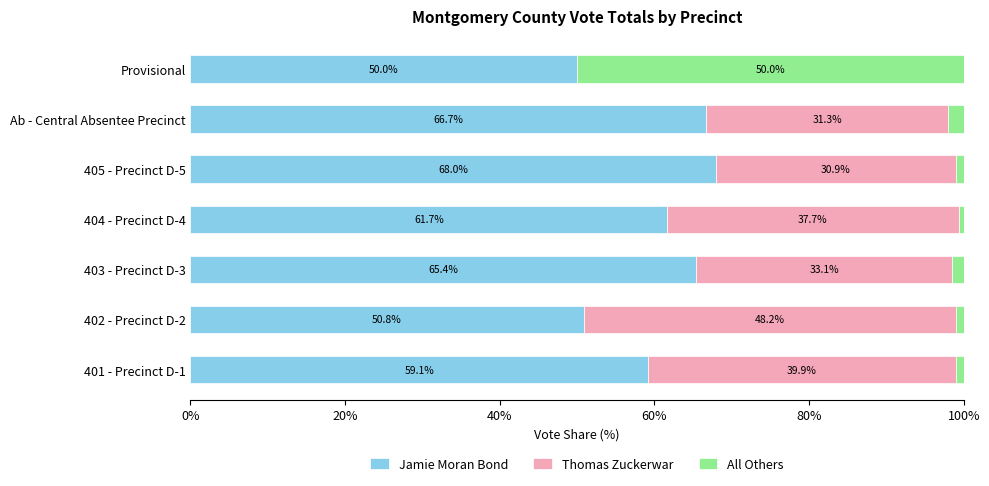

What is the sum of all Jamie Moran Bond values?

421.7